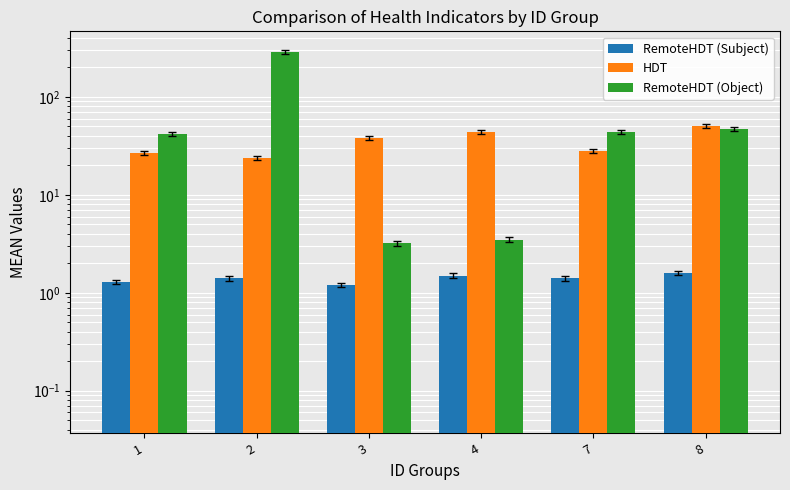

How many values in the HDT series are below 38?

3